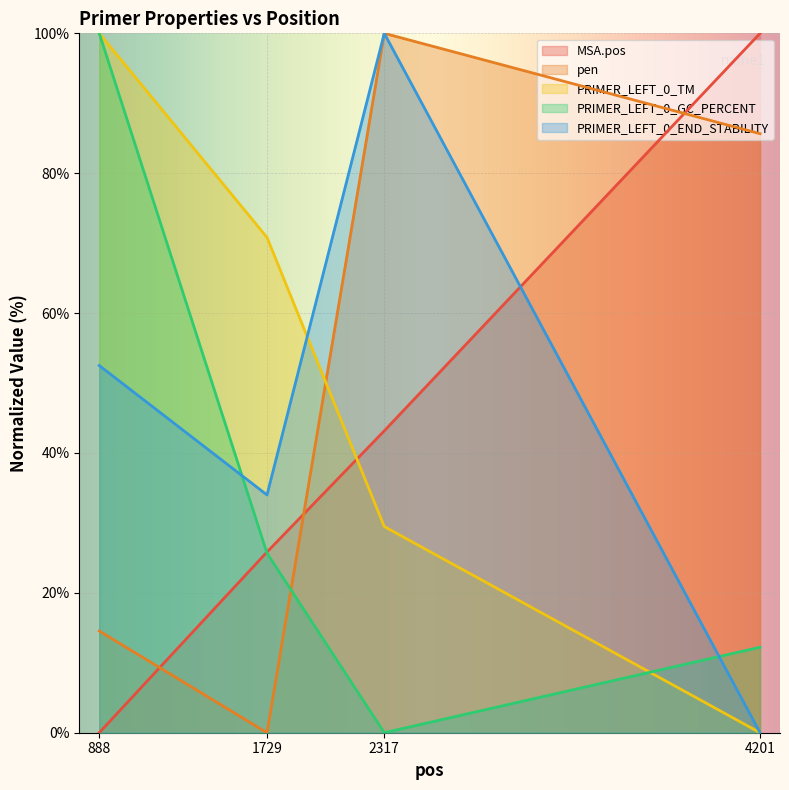

Between 2317 and 4201, which is larger?

4201